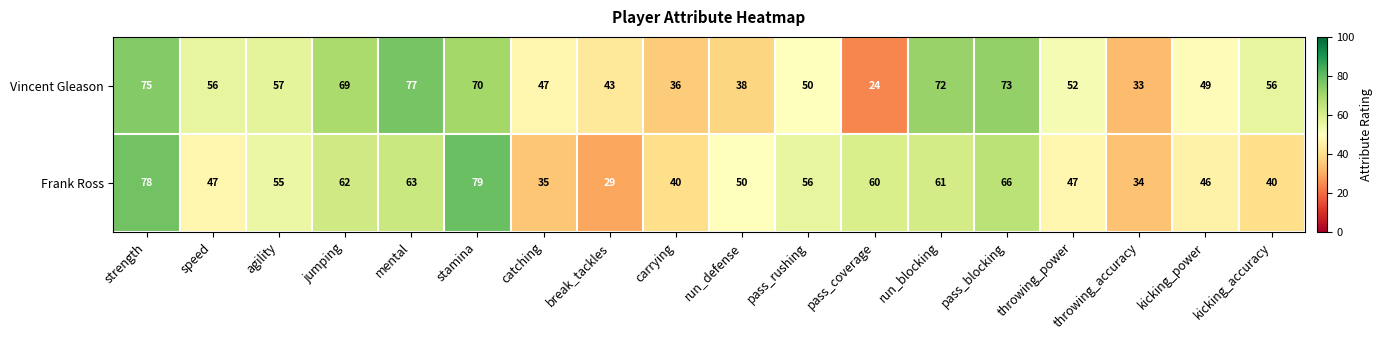

Rank the series at run_blocking from lowest to highest value.

Frank Ross, Vincent Gleason